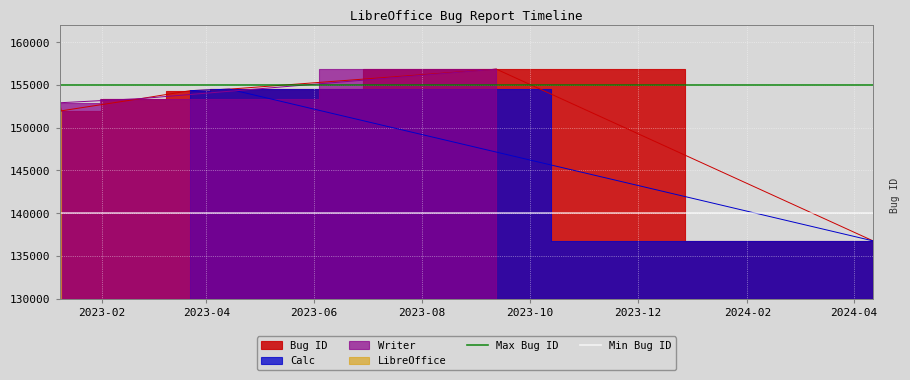

What is the average value of the Max Bug ID series?

155000